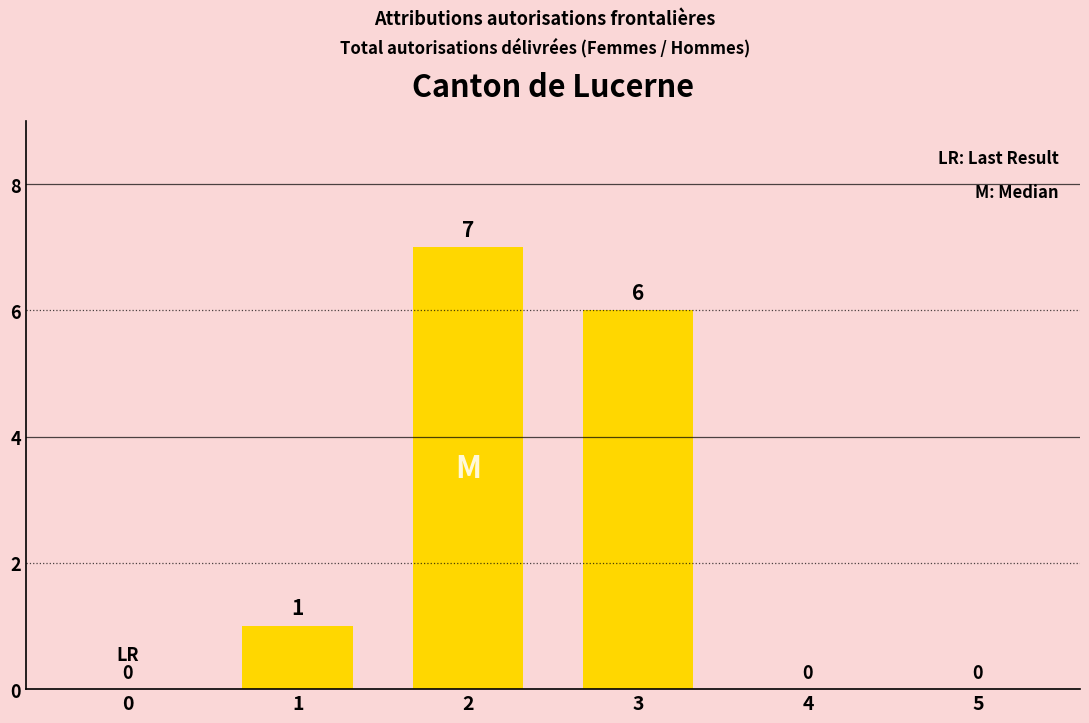

How many categories are shown in the chart?

6